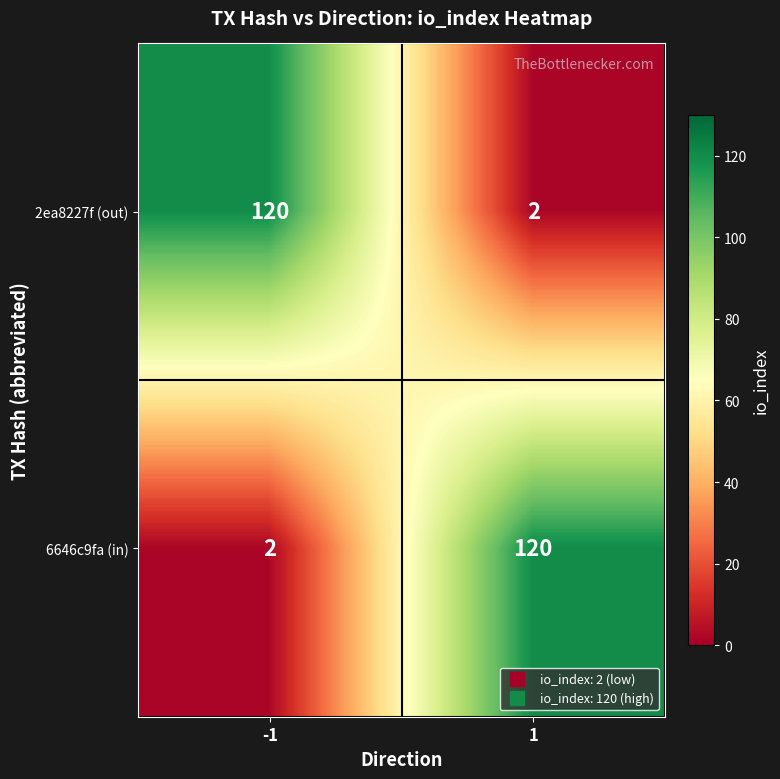

What is the spread (max minus min) of values at 1?

118